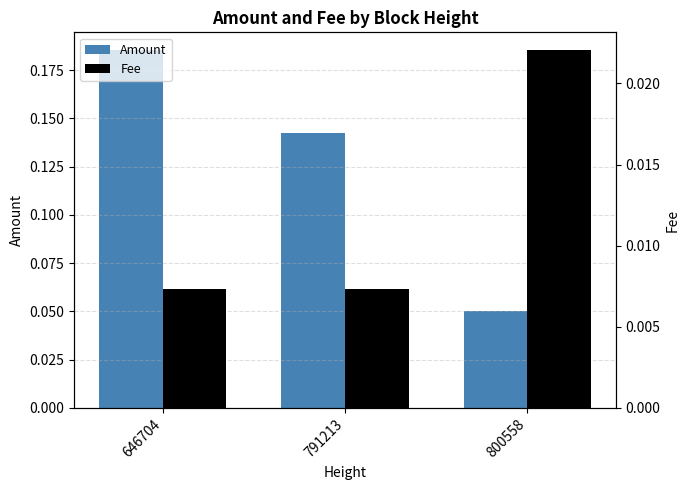

At how many categories does at least one series exceed 0?

3